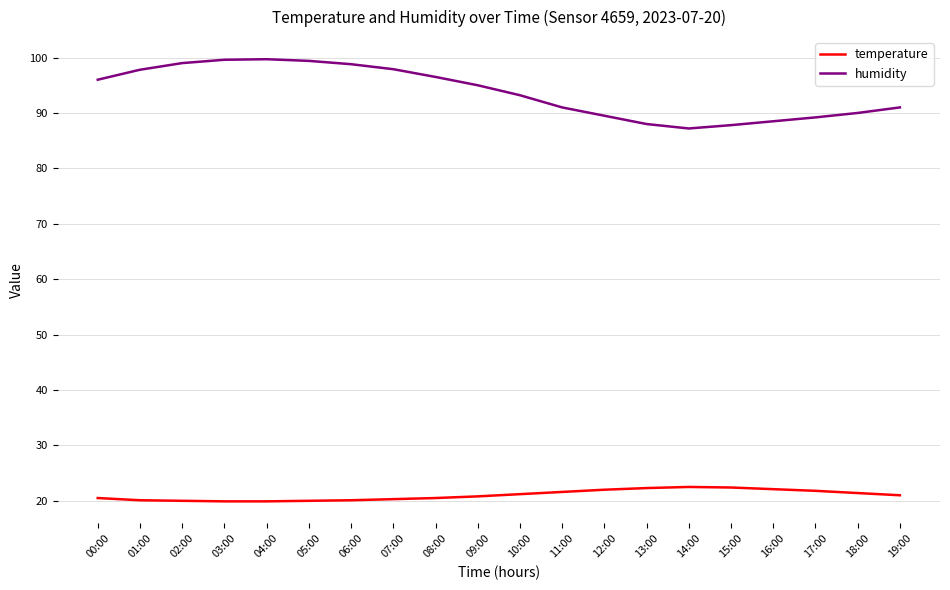

What is the sum of the humidity values at 10:00 and 19:00?

184.2